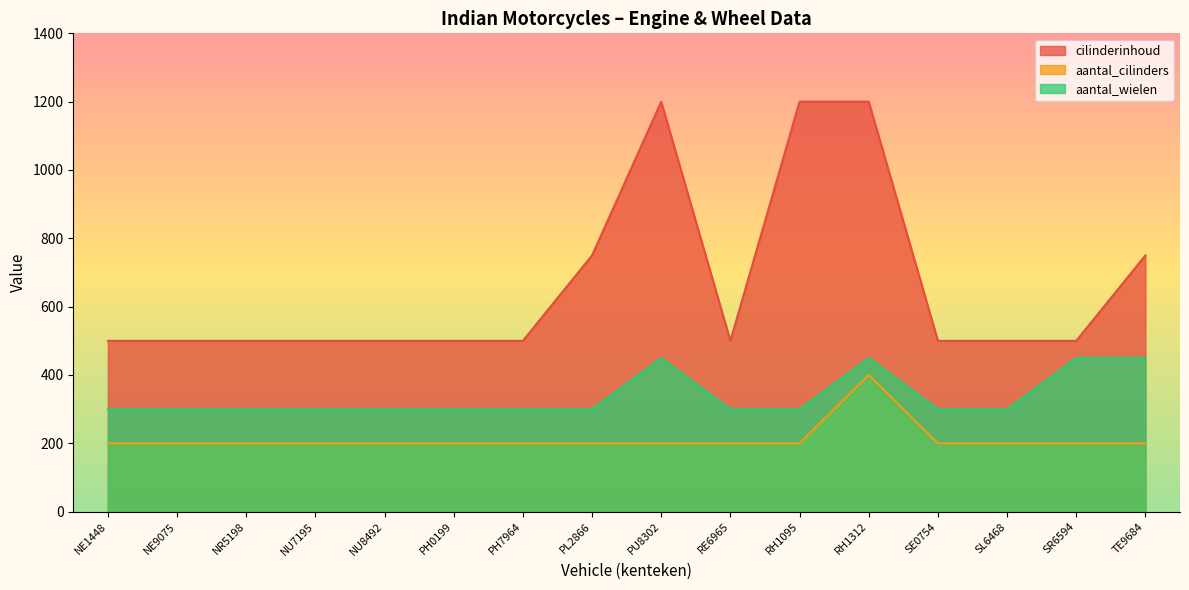

True or false: aantal_wielen and cilinderinhoud cross at least once.

False